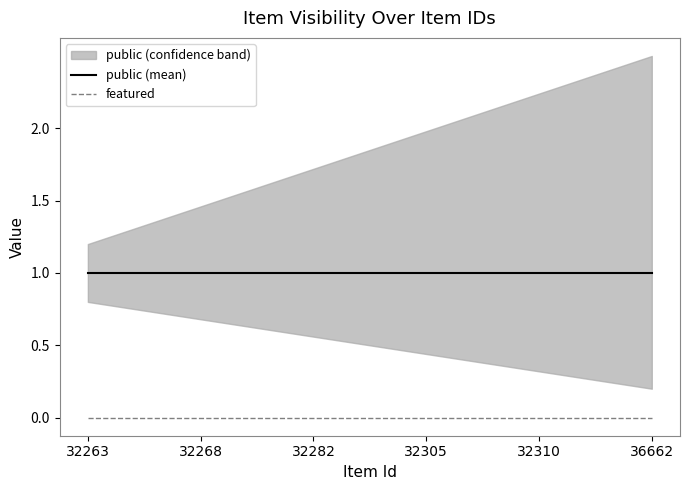

Reading left to right, what are all the values shown in this chart?

public: 1	1	1	1	1	1	1	1	1	1	1	1	1	1	1	1	1	1	1	1	1	1	1	1	1
featured: 0	0	0	0	0	0	0	0	0	0	0	0	0	0	0	0	0	0	0	0	0	0	0	0	0